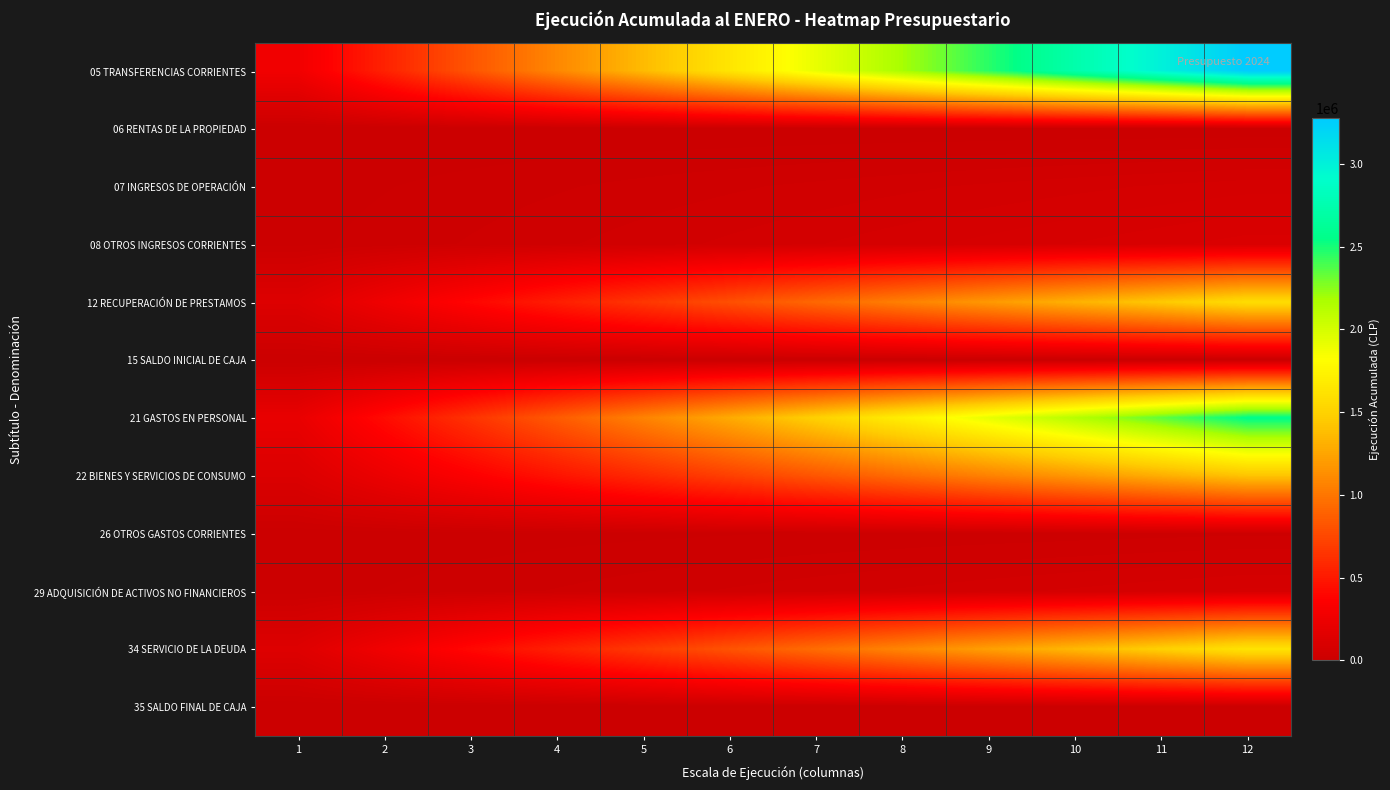

Reading left to right, transcribe all the data shown in this chart.

05 TRANSFERENCIAS CORRIENTES: 1=272994.0	2=545988.0	3=818982.0	4=1091976.0	5=1364970.0	6=1637964.0	7=1910958.0	8=2183952.0	9=2456946.0	10=2729940.0	11=3002934.0	12=3275928.0
06 RENTAS DE LA PROPIEDAD: 1=172.3	2=344.7	3=517.0	4=689.3	5=861.7	6=1034.0	7=1206.3	8=1378.7	9=1551.0	10=1723.3	11=1895.7	12=2068.0
07 INGRESOS DE OPERACIÓN: 1=5982.8	2=11965.5	3=17948.2	4=23931.0	5=29913.8	6=35896.5	7=41879.2	8=47862.0	9=53844.8	10=59827.5	11=65810.2	12=71793.0
08 OTROS INGRESOS CORRIENTES: 1=9026.9	2=18053.8	3=27080.8	4=36107.7	5=45134.6	6=54161.5	7=63188.4	8=72215.3	9=81242.2	10=90269.2	11=99296.1	12=108323.0
12 RECUPERACIÓN DE PRESTAMOS: 1=131779.8	2=263559.7	3=395339.5	4=527119.3	5=658899.2	6=790679.0	7=922458.8	8=1054238.7	9=1186018.5	10=1317798.3	11=1449578.2	12=1581358.0
15 SALDO INICIAL DE CAJA: 1=0.0	2=0.0	3=0.0	4=0.0	5=0.0	6=0.0	7=0.0	8=0.0	9=0.0	10=0.0	11=0.0	12=0.0
21 GASTOS EN PERSONAL: 1=213295.7	2=426591.3	3=639887.0	4=853182.7	5=1066478.3	6=1279774.0	7=1493069.7	8=1706365.3	9=1919661.0	10=2132956.7	11=2346252.3	12=2559548.0
22 BIENES Y SERVICIOS DE CONSUMO: 1=118016.3	2=236032.7	3=354049.0	4=472065.3	5=590081.7	6=708098.0	7=826114.3	8=944130.7	9=1062147.0	10=1180163.3	11=1298179.7	12=1416196.0
26 OTROS GASTOS CORRIENTES: 1=1958.3	2=3916.7	3=5875.0	4=7833.3	5=9791.7	6=11750.0	7=13708.3	8=15666.7	9=17625.0	10=19583.3	11=21541.7	12=23500.0
29 ADQUISICIÓN DE ACTIVOS NO FINANCIEROS: 1=6656.6	2=13313.2	3=19969.8	4=26626.3	5=33282.9	6=39939.5	7=46596.1	8=53252.7	9=59909.2	10=66565.8	11=73222.4	12=79879.0
34 SERVICIO DE LA DEUDA: 1=135603.8	2=271207.5	3=406811.2	4=542415.0	5=678018.8	6=813622.5	7=949226.2	8=1084830.0	9=1220433.8	10=1356037.5	11=1491641.2	12=1627245.0
35 SALDO FINAL DE CAJA: 1=0.0	2=0.0	3=0.0	4=0.0	5=0.0	6=0.0	7=0.0	8=0.0	9=0.0	10=0.0	11=0.0	12=0.0